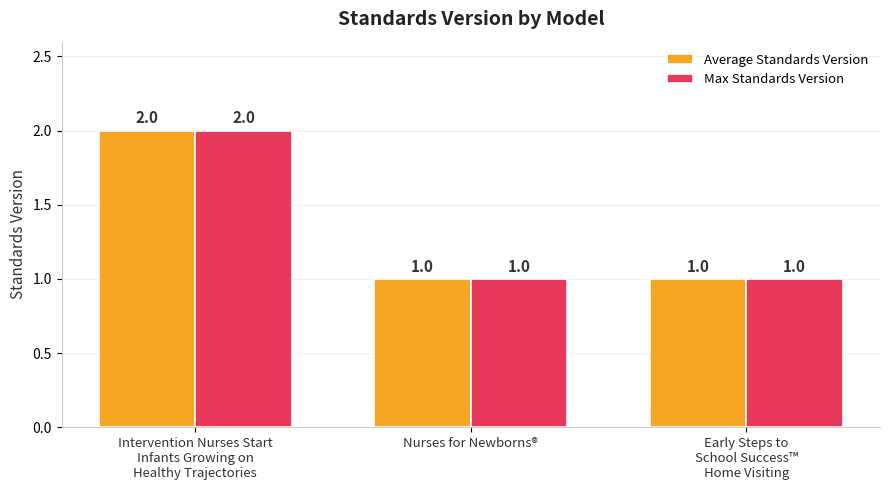

What are all the series names shown in the legend?

Average Standards Version, Max Standards Version